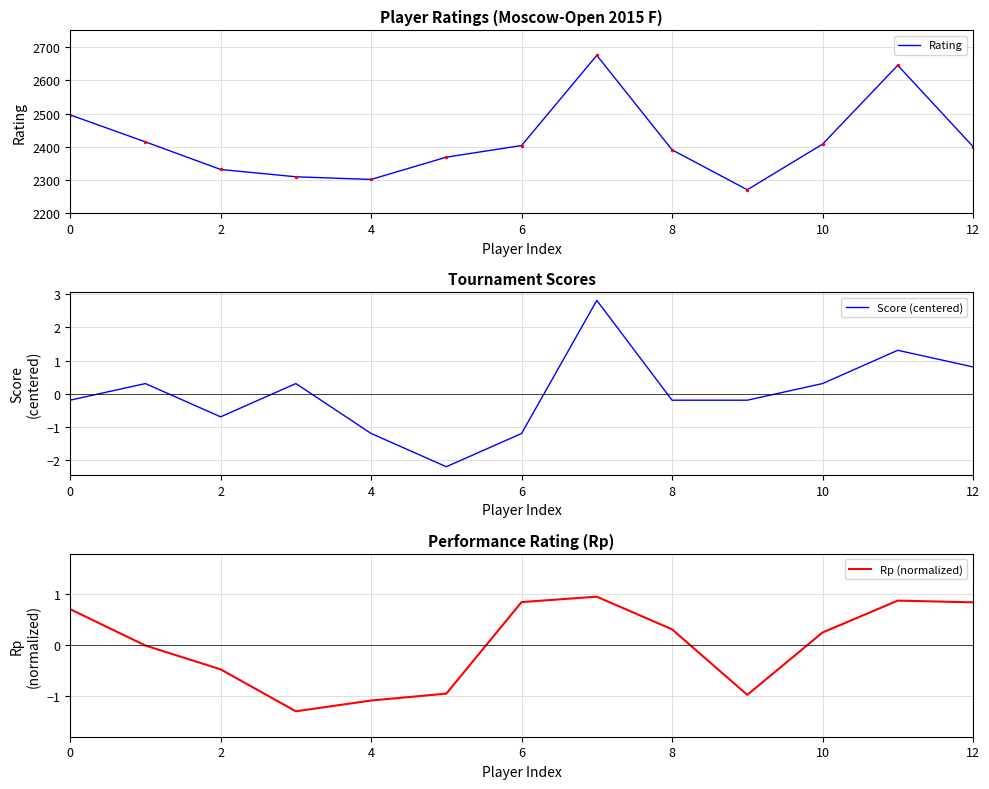

What is the approximate value of Rp (normalized) at 9?

-1.0